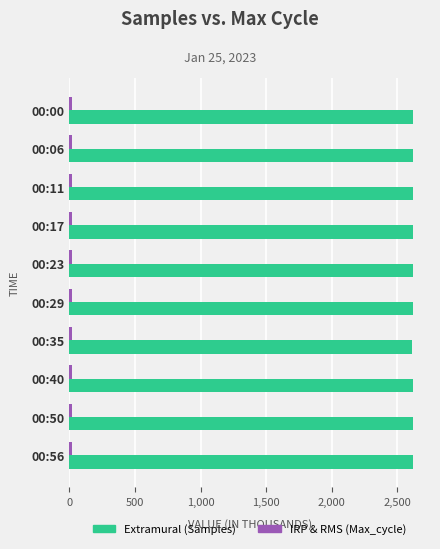

At how many categories does at least one series exceed 1404?

10